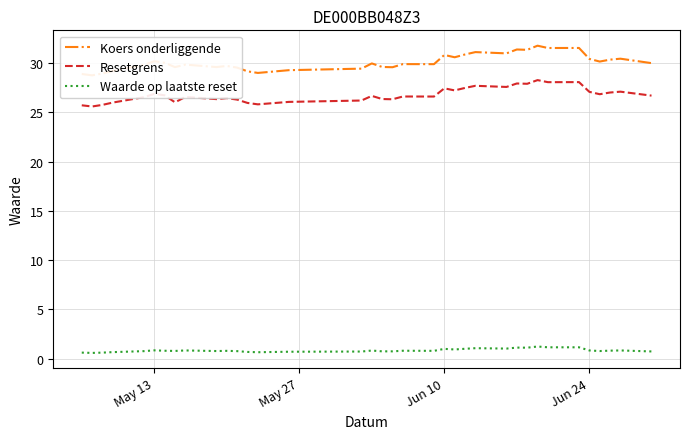

What is the maximum value for Resetgrens?

28.3